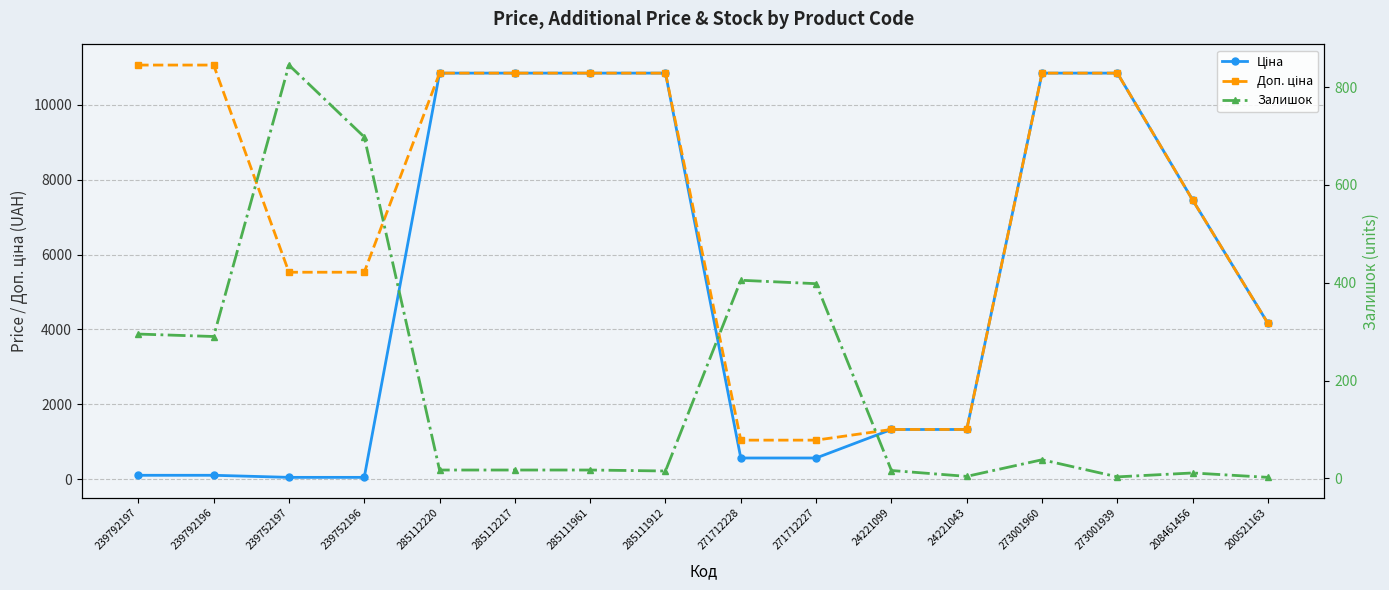

The Залишок series shows 405.0 at 271712228. True or false?

True